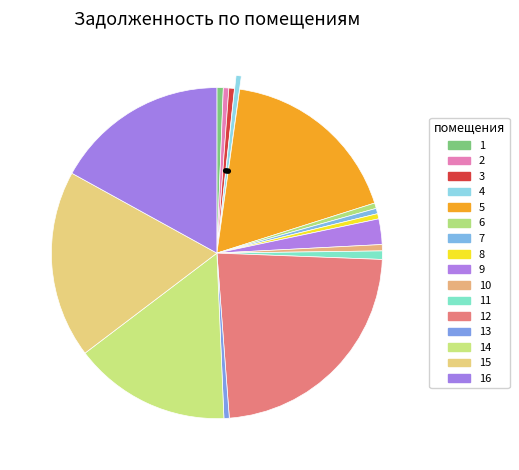

Is the sum of 4 and 13 greater than half?

No